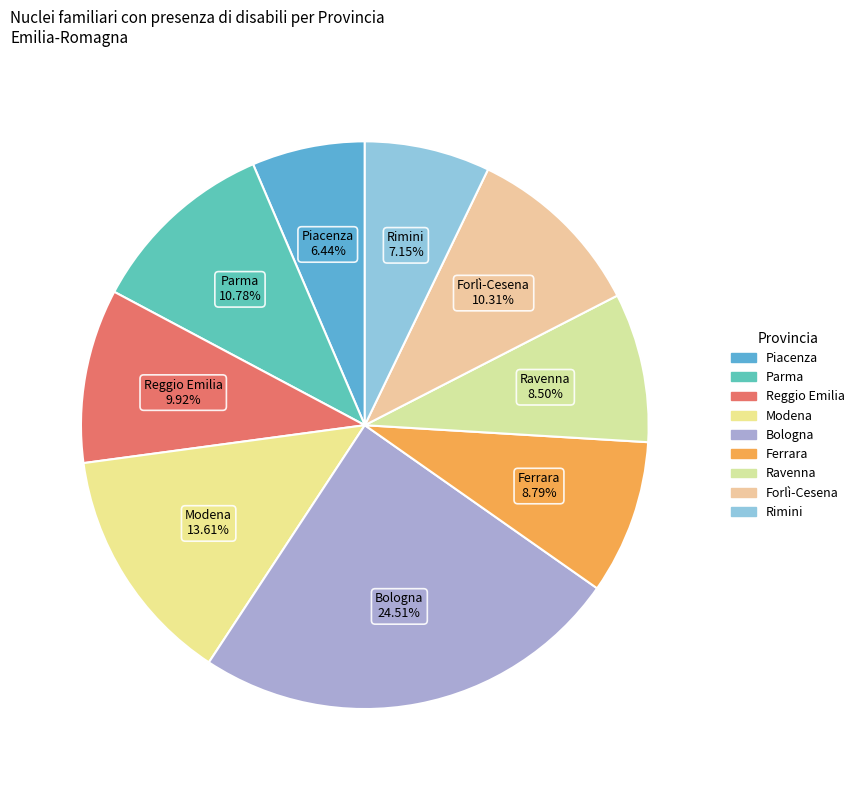

Does any single category account for the majority?

No